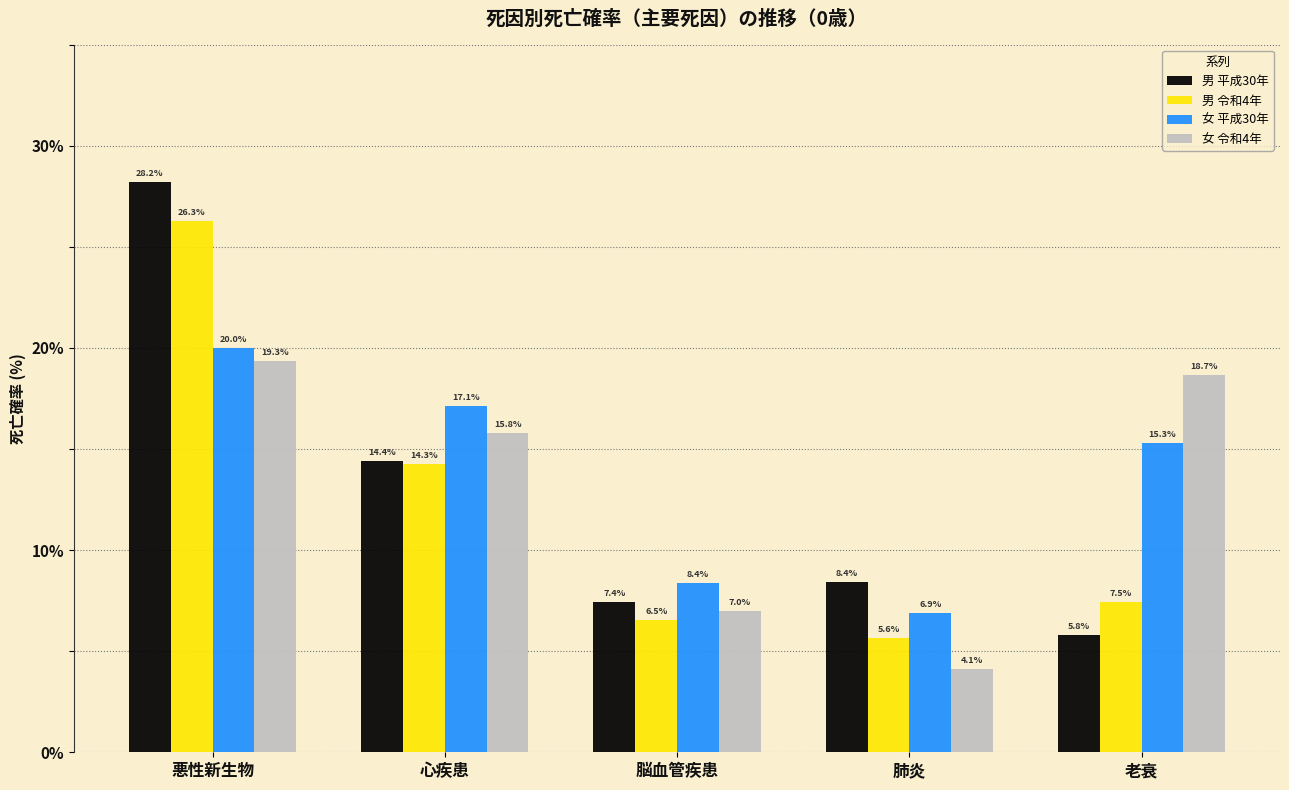

Which label corresponds to the largest value in the chart?

悪性新生物